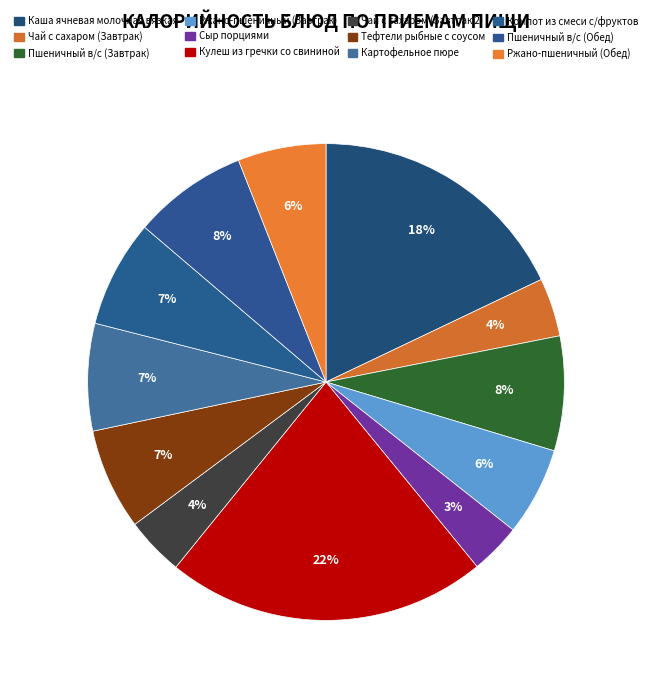

Does Картофельное пюре account for over 50% of the chart?

No